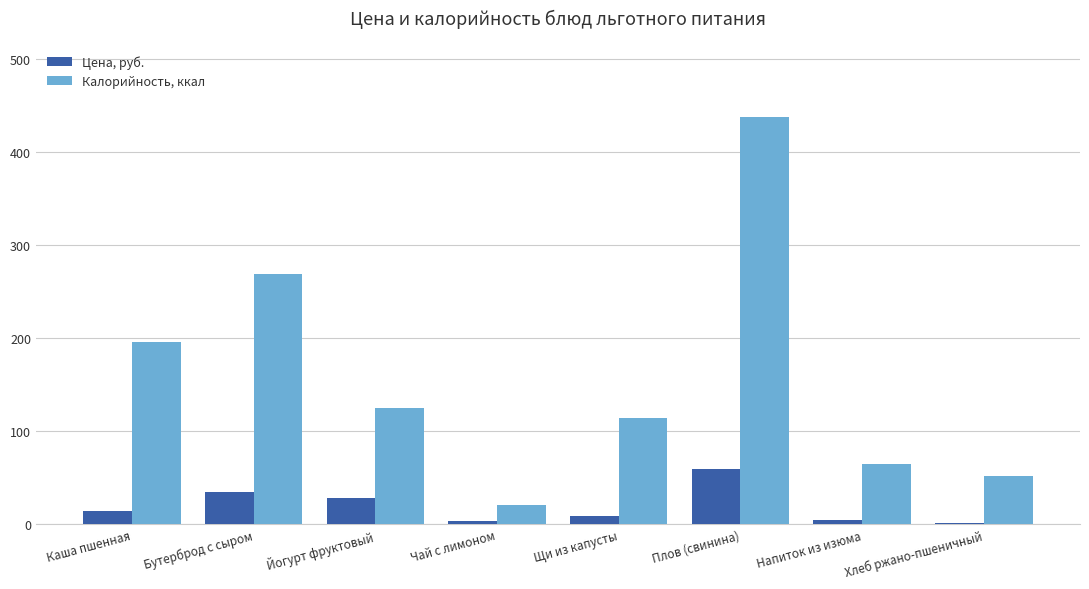

What is the greatest value displayed?

437.5